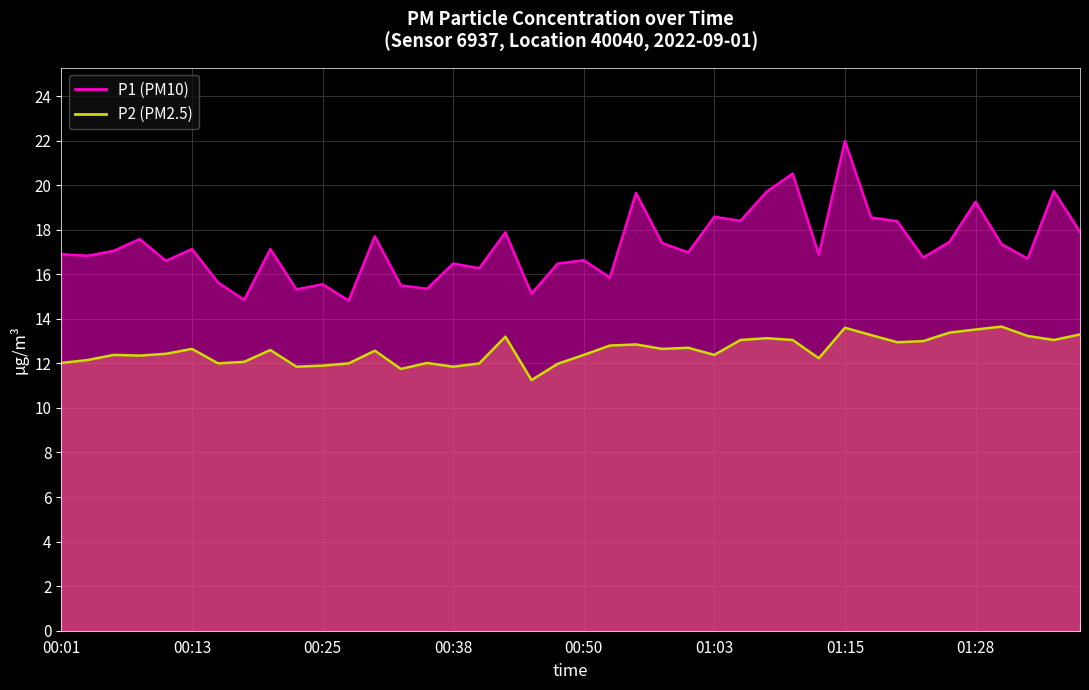

What is the value of the P1 point at the 30th from the left?

16.9